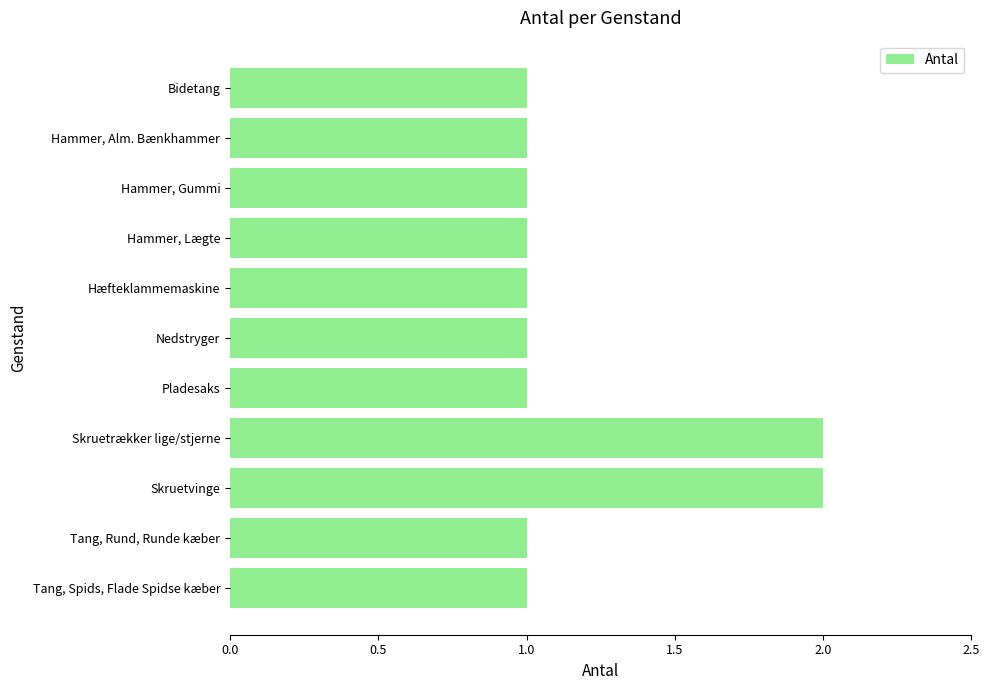

What is the change in value from Hammer, Lægte to Skruetrækker lige/stjerne?

+1